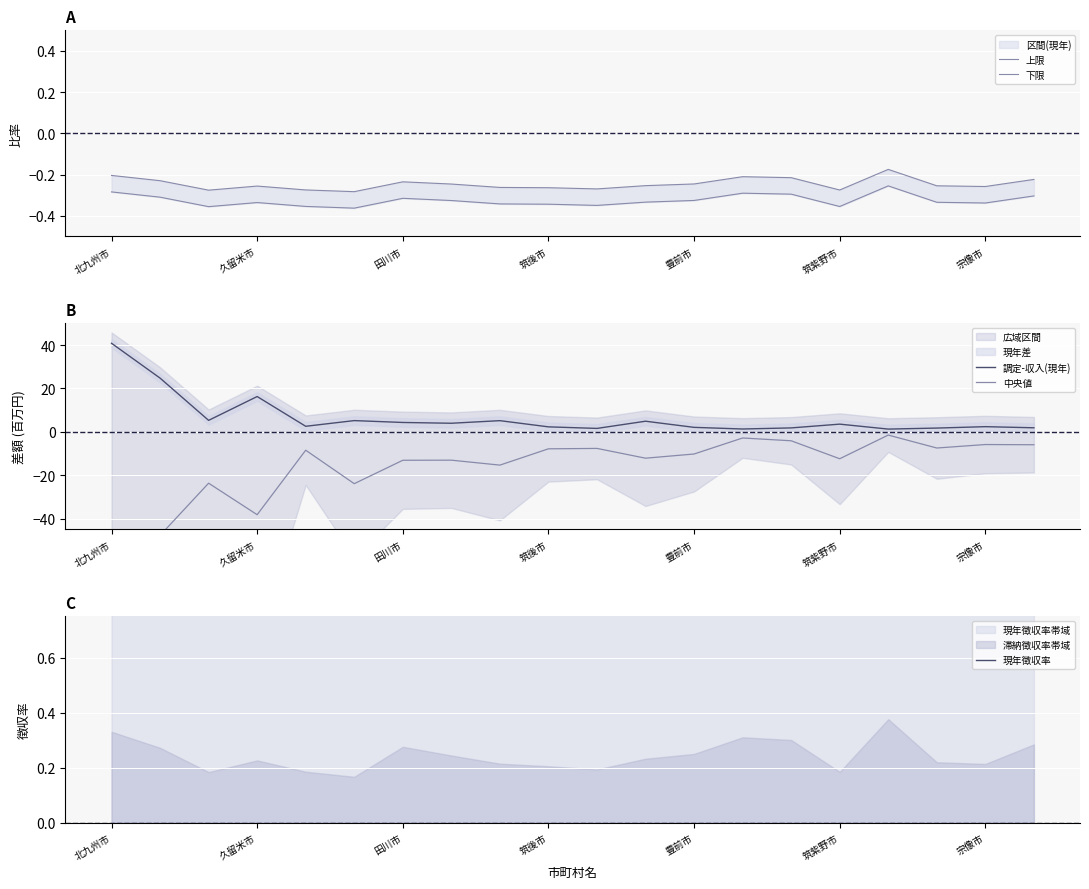

At 19, list the series in order from smallest to largest.

中央値, 下限, 上限, 現年徴収率, 調定-収入(現年)